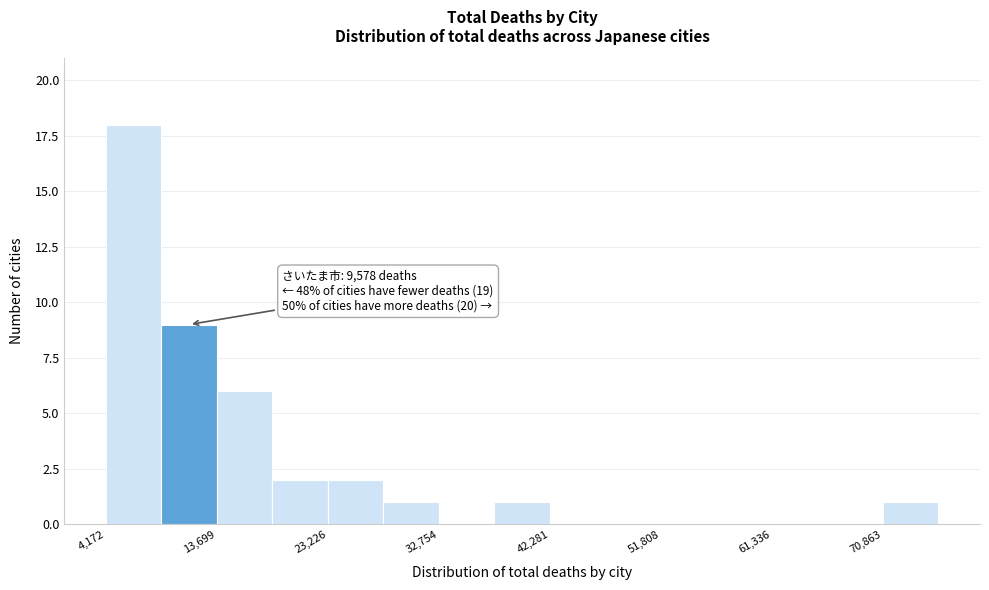

Which range on the x-axis has the tallest bar?

4000 to 9000